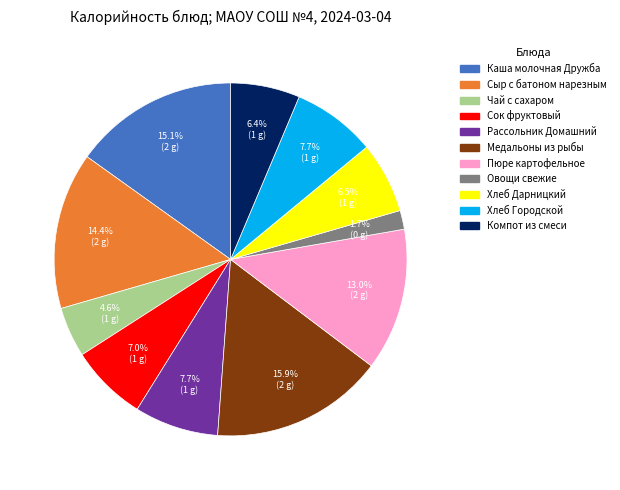

Which slice is the largest?

Медальоны из рыбы